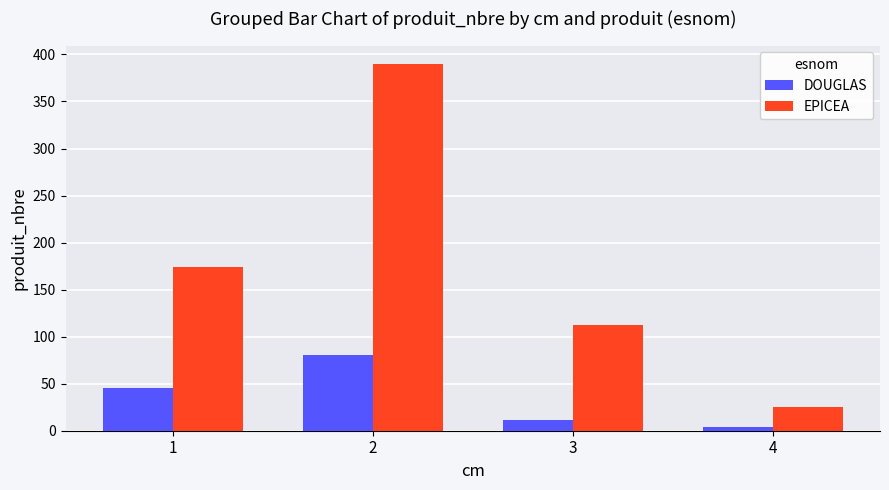

Reading left to right, list all the values displayed in this chart.

DOUGLAS: 1=45	2=80	3=11	4=4
EPICEA: 1=174	2=390	3=112	4=25